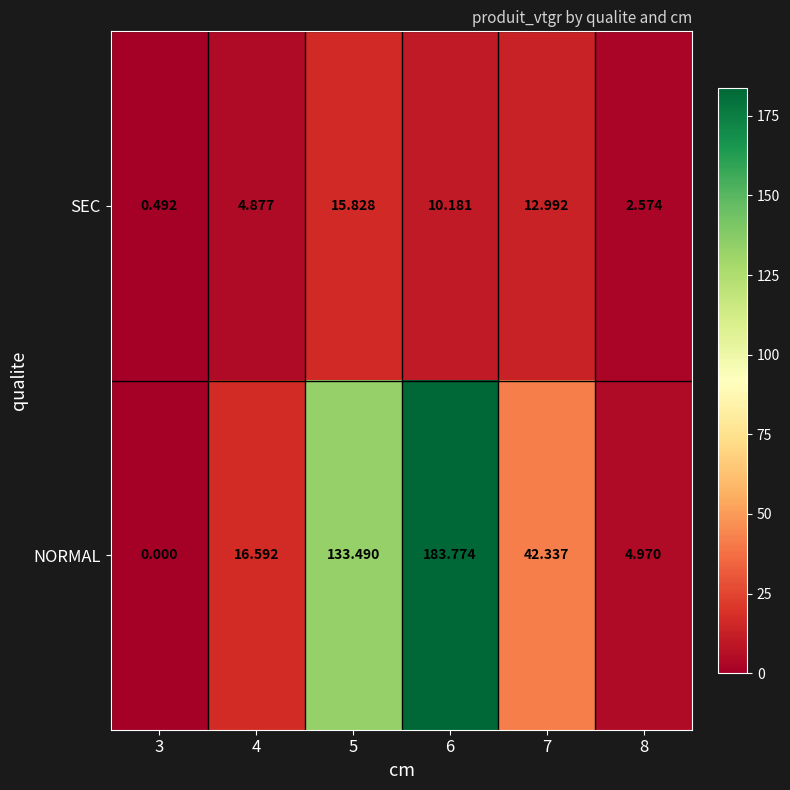

Rank the series by their average value, from highest to lowest.

NORMAL, SEC